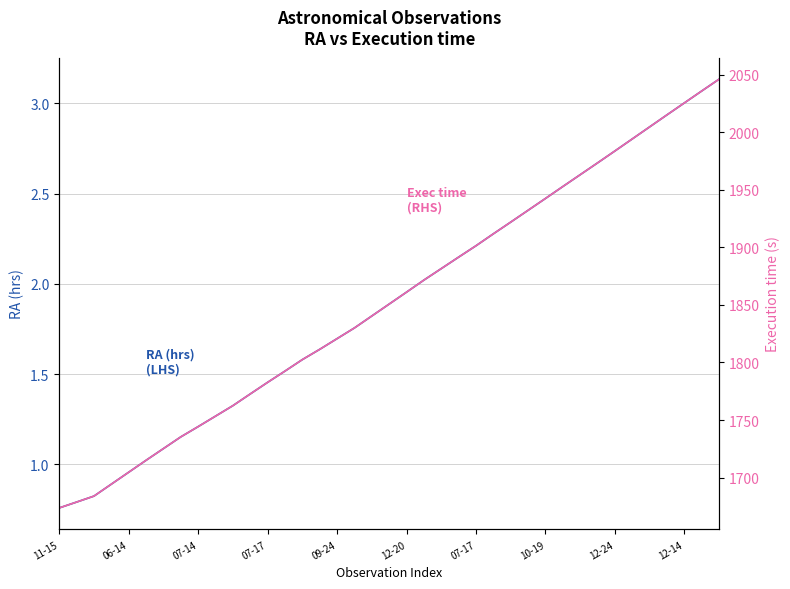

What are all the series names shown in the legend?

RA (hrs)
(LHS), Exec time (s)
(RHS)